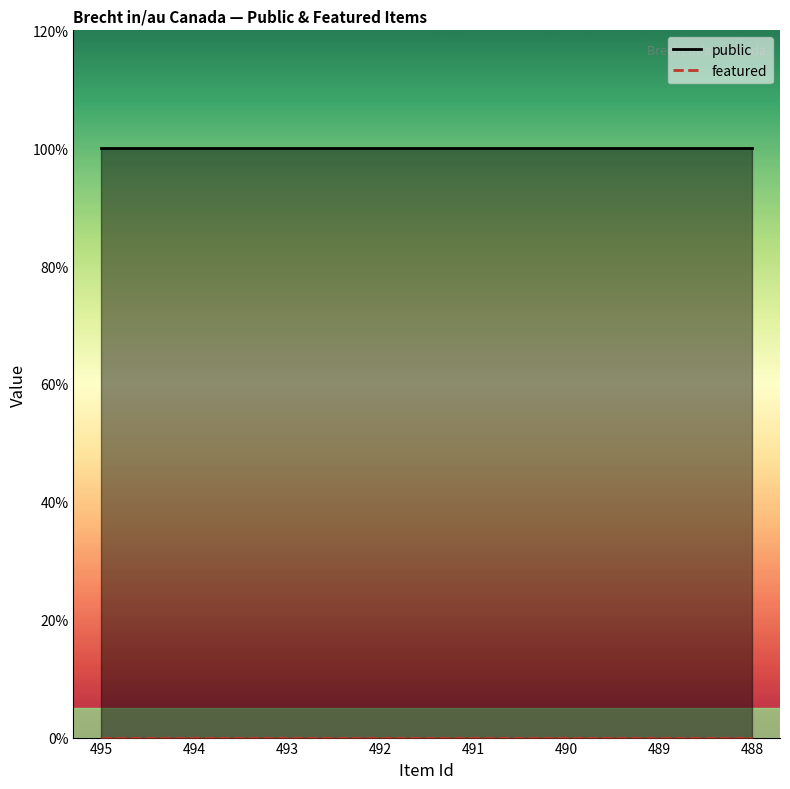

What are all the series names shown in the legend?

public, featured